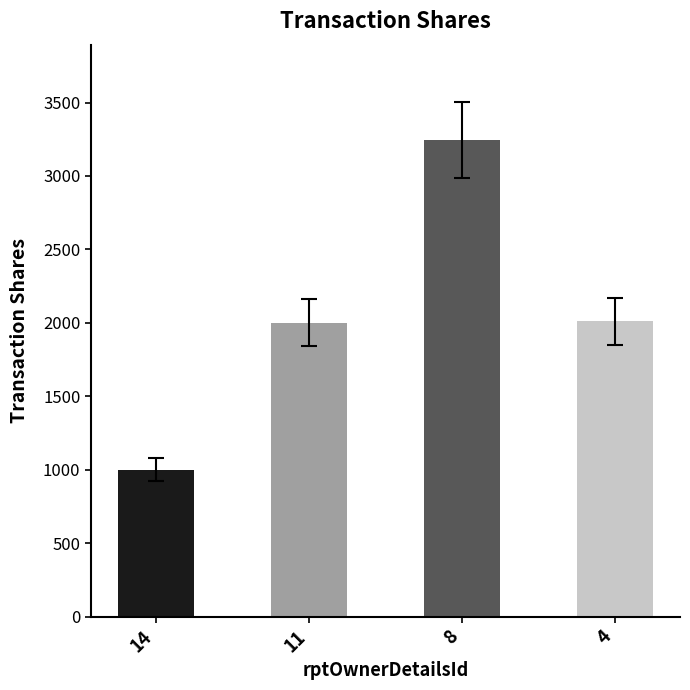

What is the change in value from 14 to 11?

+1000